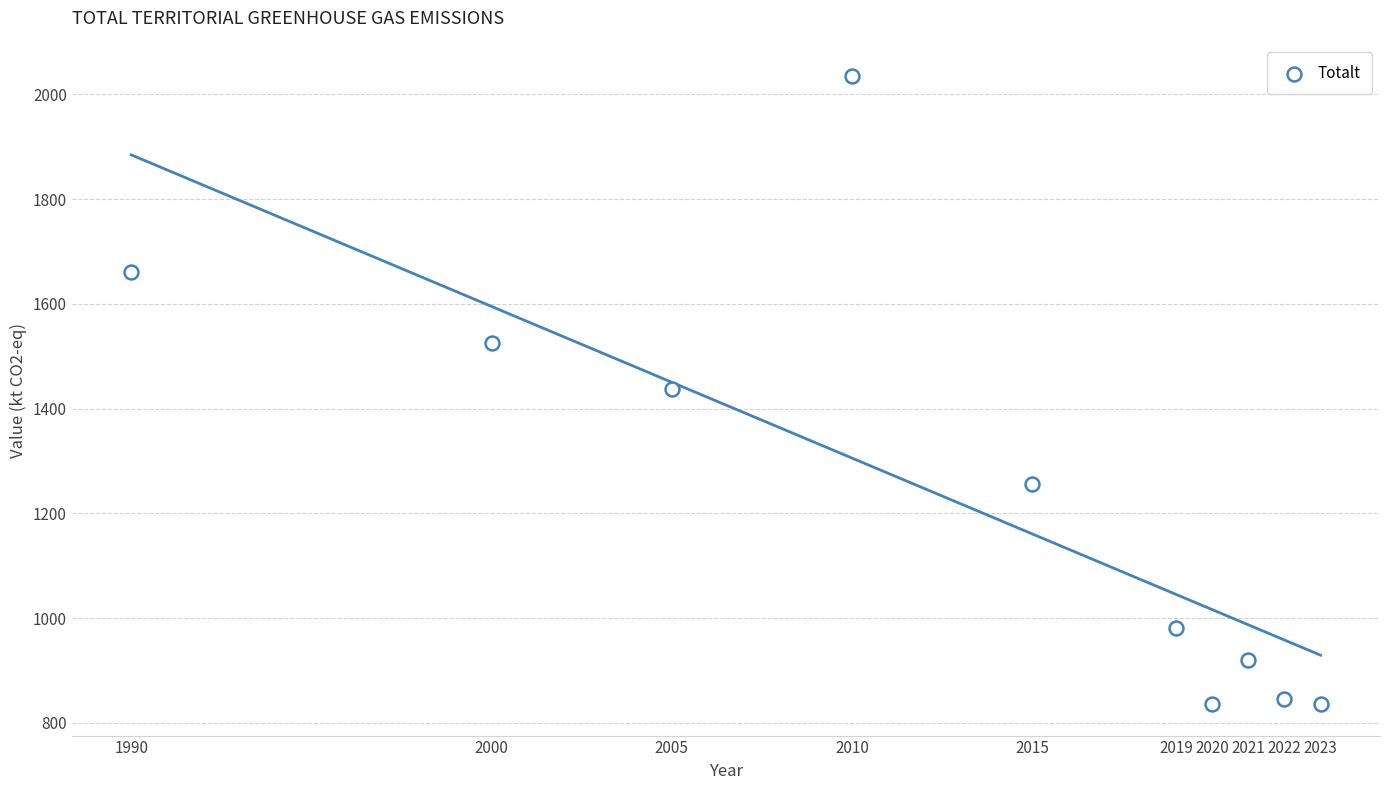

What is the average Y value?

1233.1